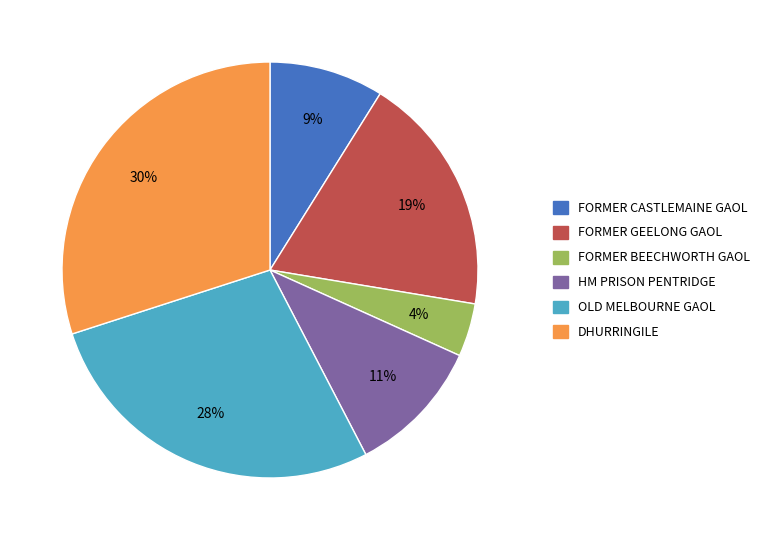

Which has a higher value, FORMER GEELONG GAOL or DHURRINGILE?

DHURRINGILE